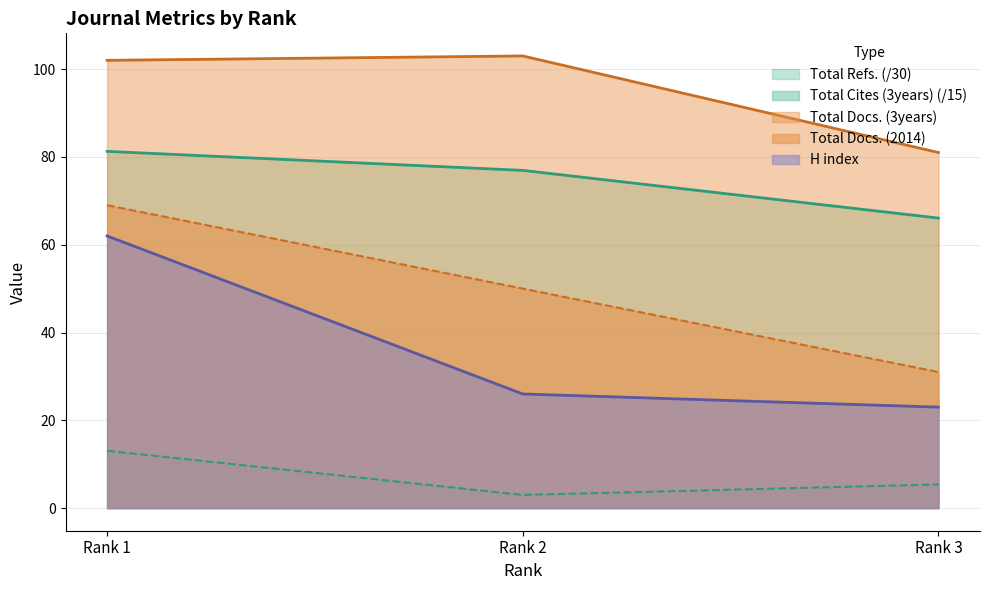

The Total Cites (3years) series shows 5.4 at Rank 3. True or false?

True